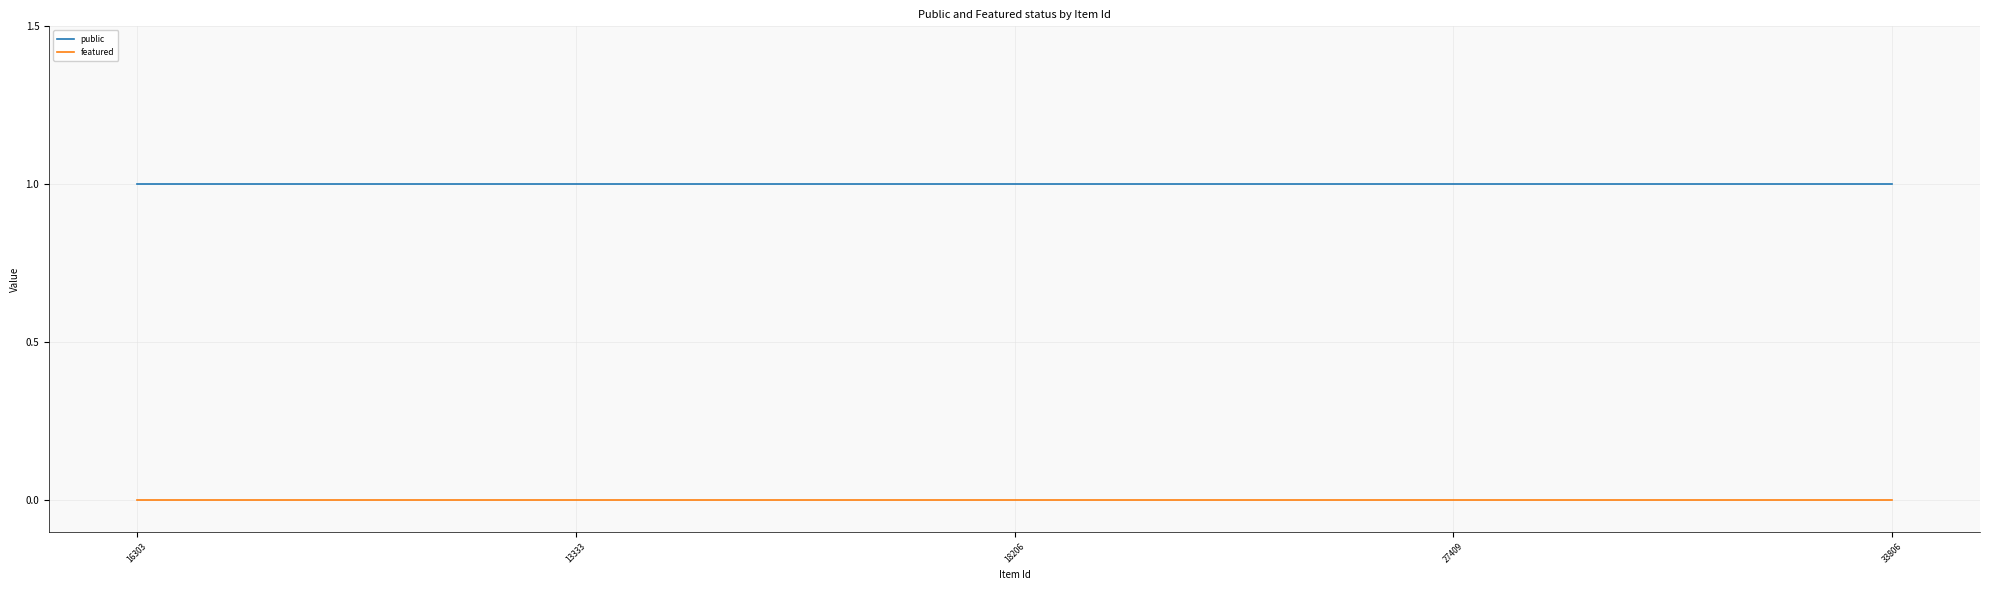

Rank the series by their maximum value, from highest to lowest.

public, featured